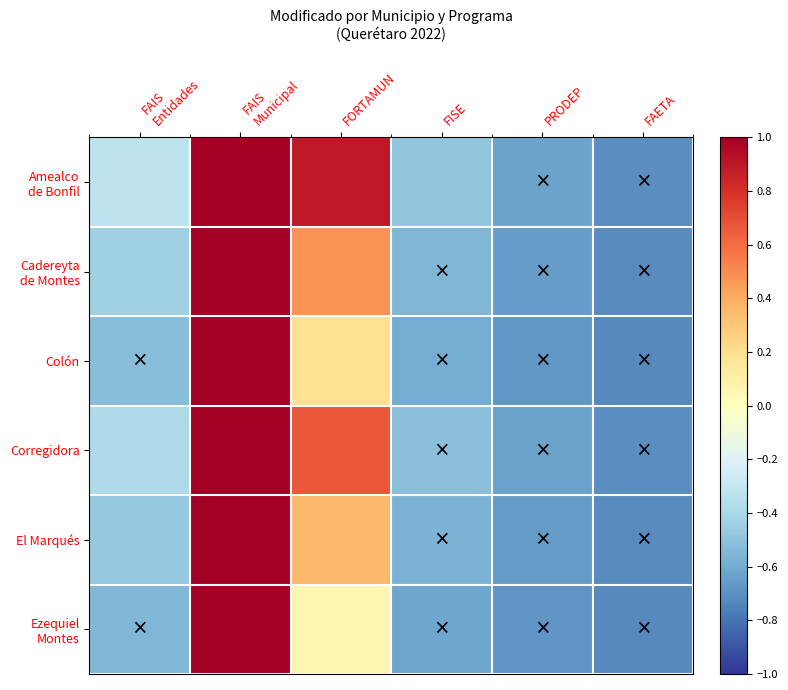

What is the total value across all series at FAIS
Municipal?

6.0